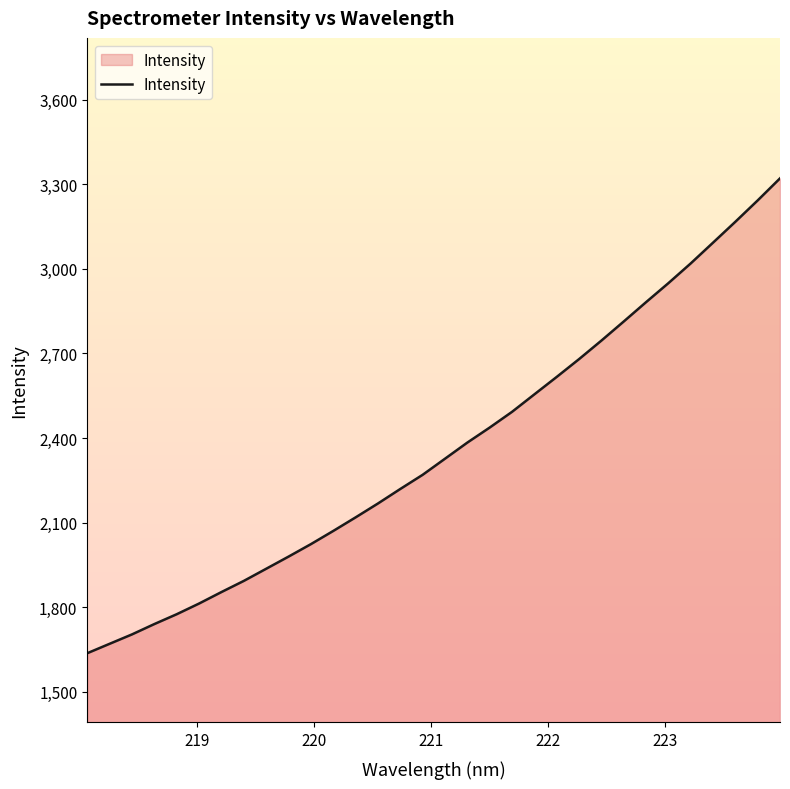

Does the chart have visible grid lines?

No